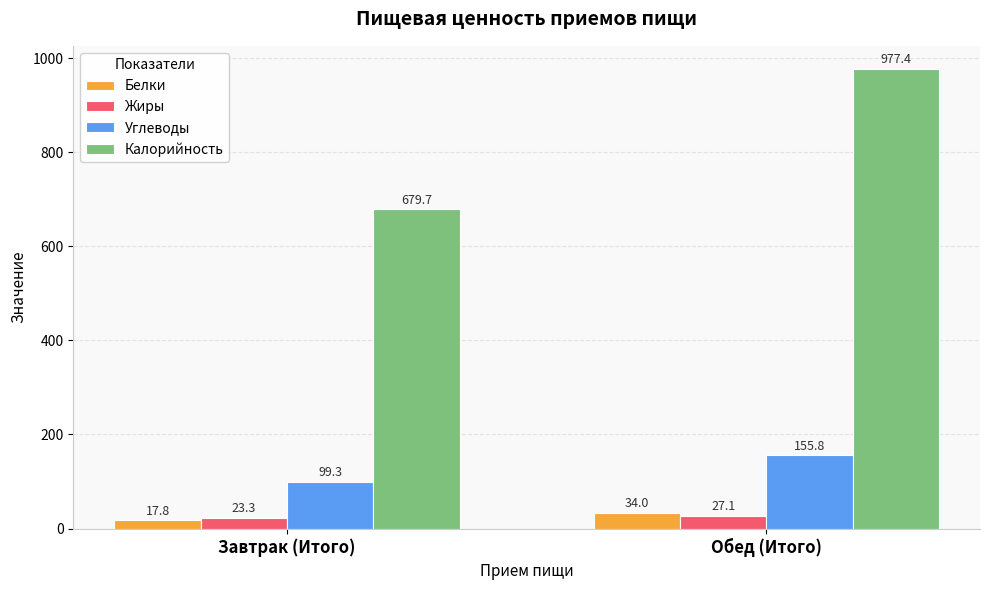

Is the value of Белки at Обед (Итого) greater than the value of Калорийность at Обед (Итого)?

No